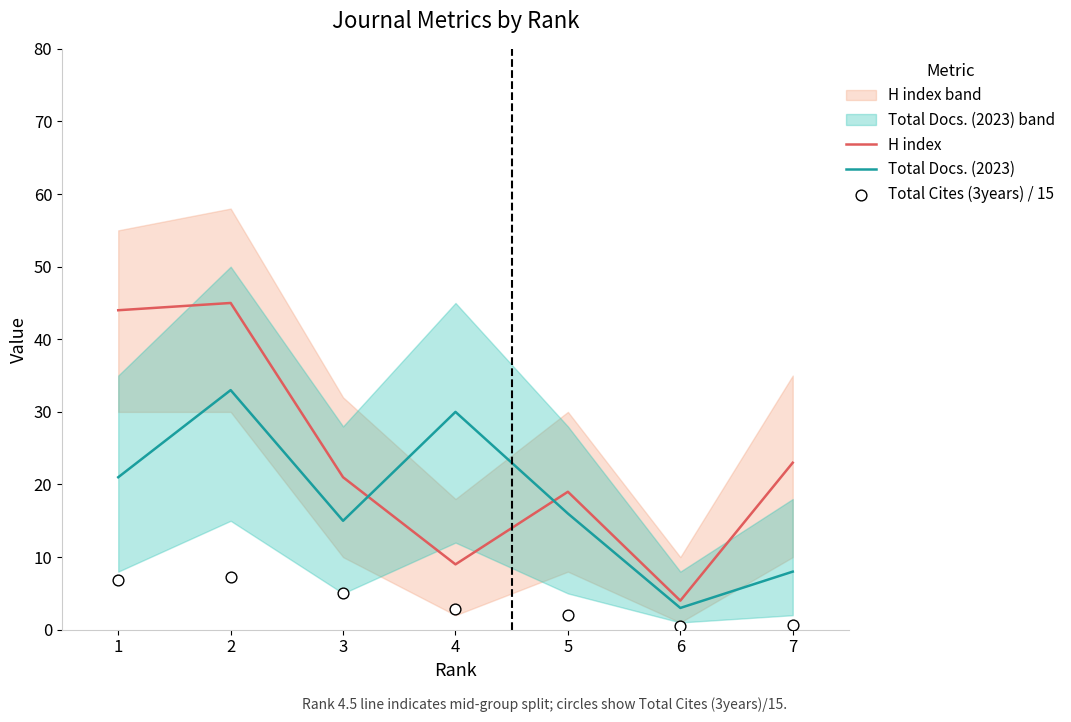

At how many categories does at least one series exceed 41?

2